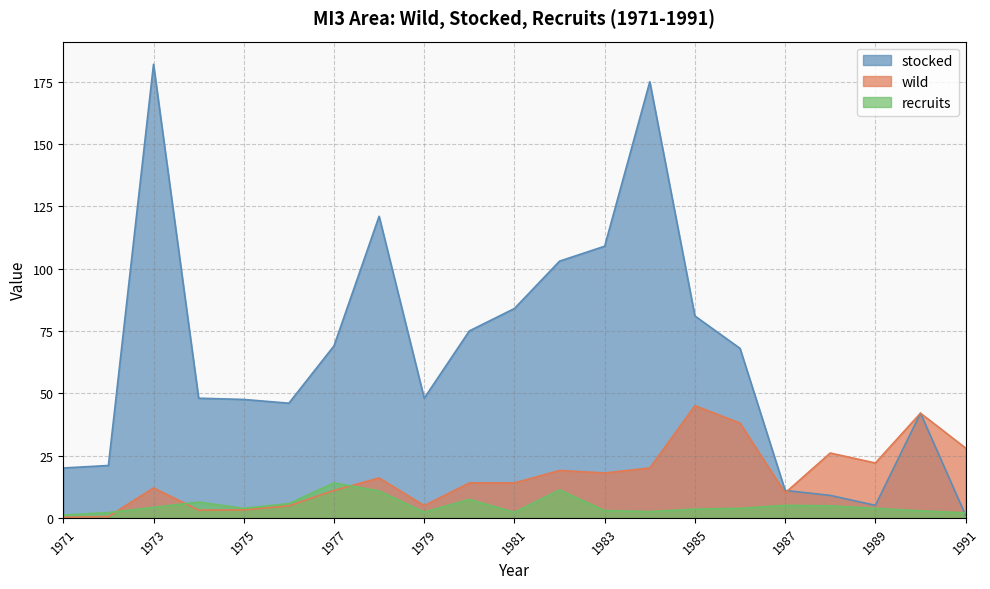

At 1975, list the series in order from smallest to largest.

wild, recruits, stocked